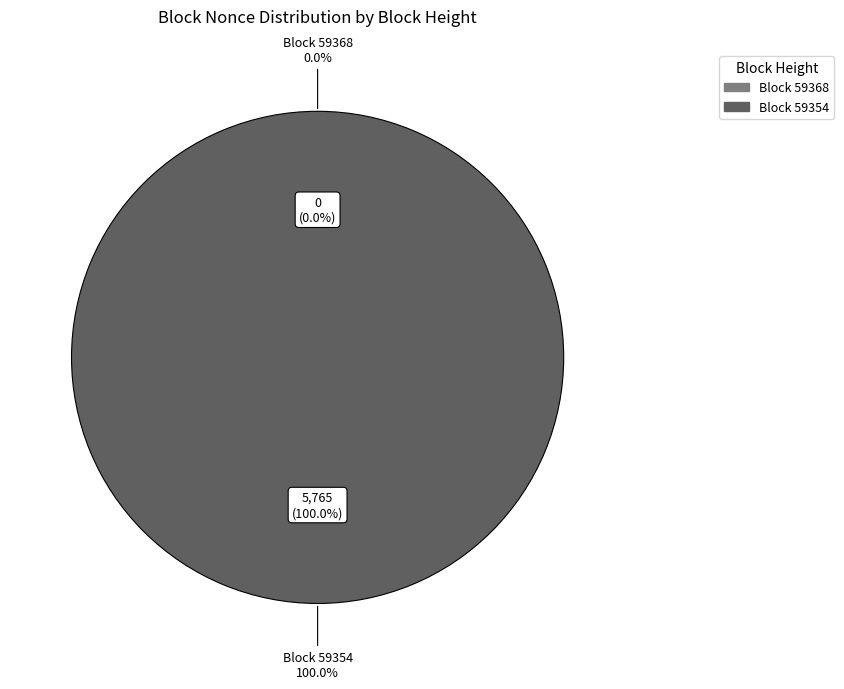

To the nearest percent, what is the combined percentage of 59354 and 59368?

100%